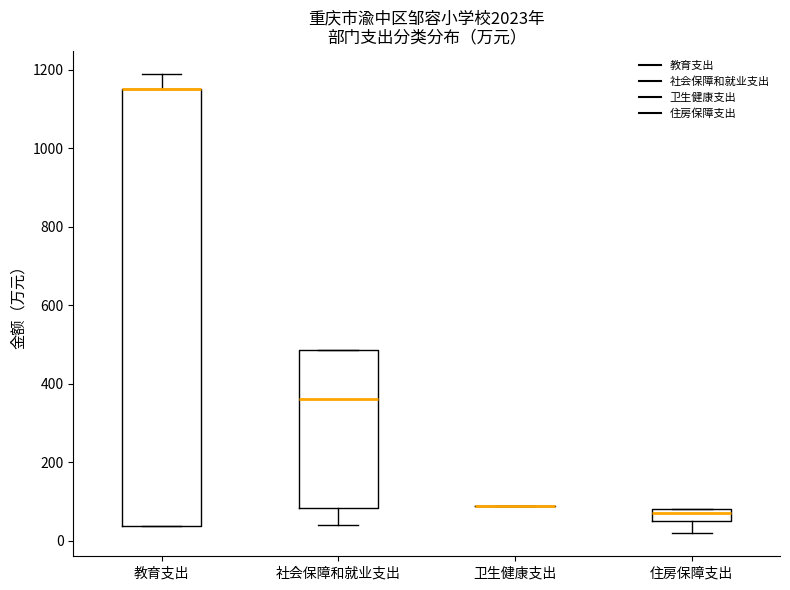

Where is the lower edge of the box for 教育支出 on the y-axis? The values are not printed on the chart, so give them approximately, as read against the axis.

40